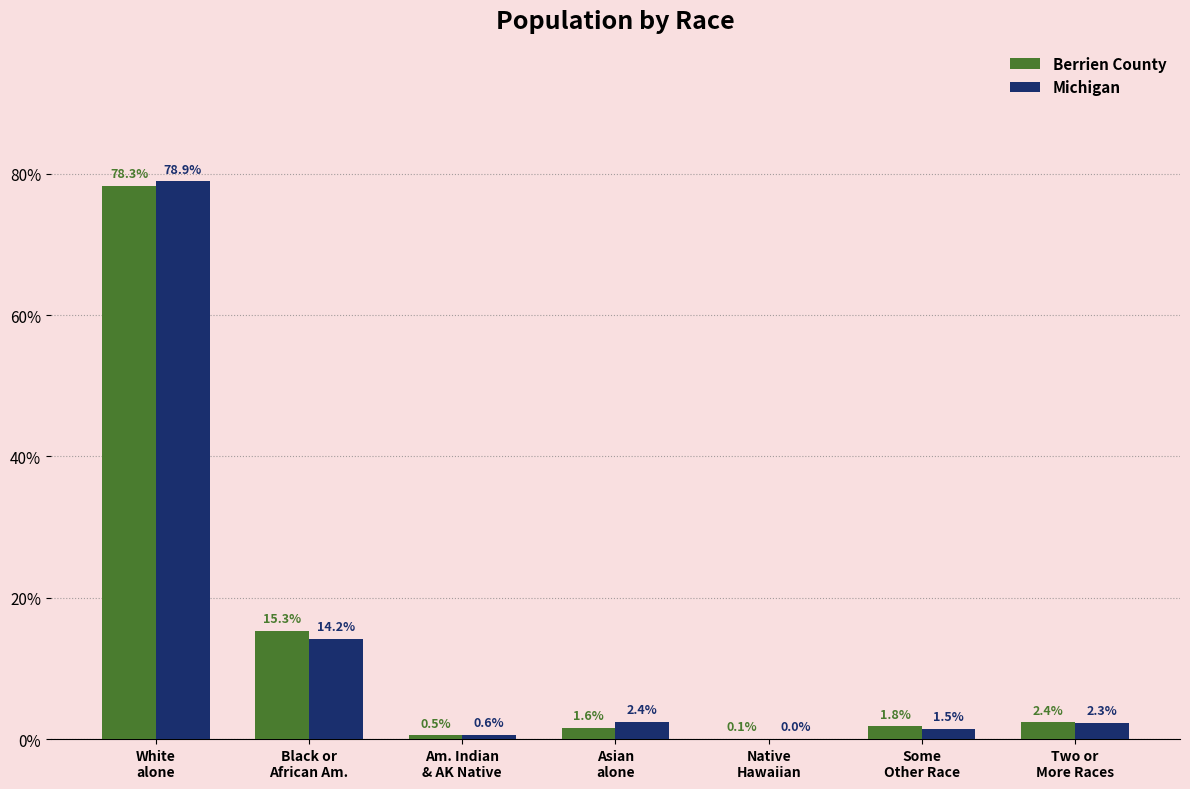

What is the maximum value shown in the chart?

78.9